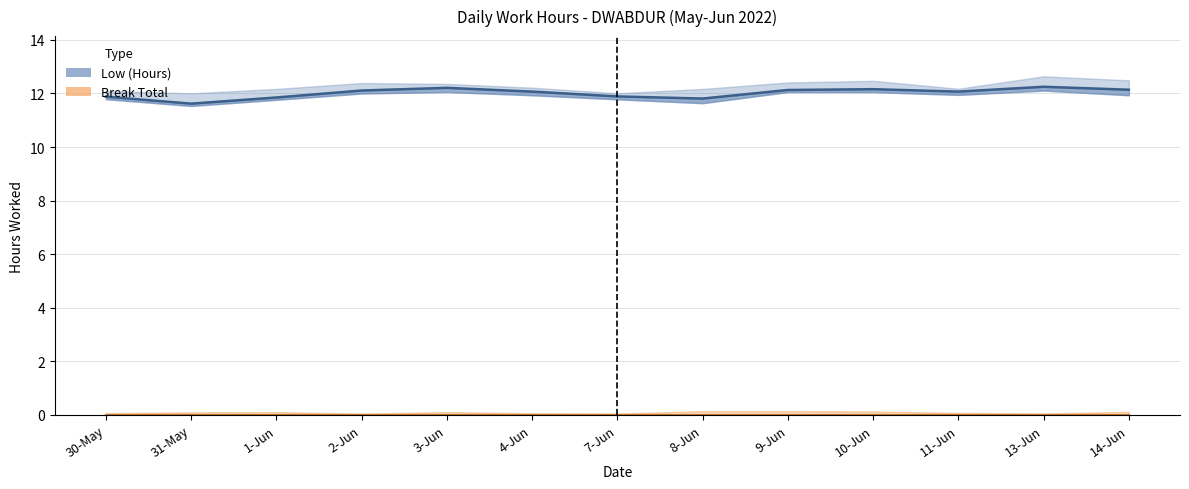

Does the chart display data point markers on the line(s)?

No